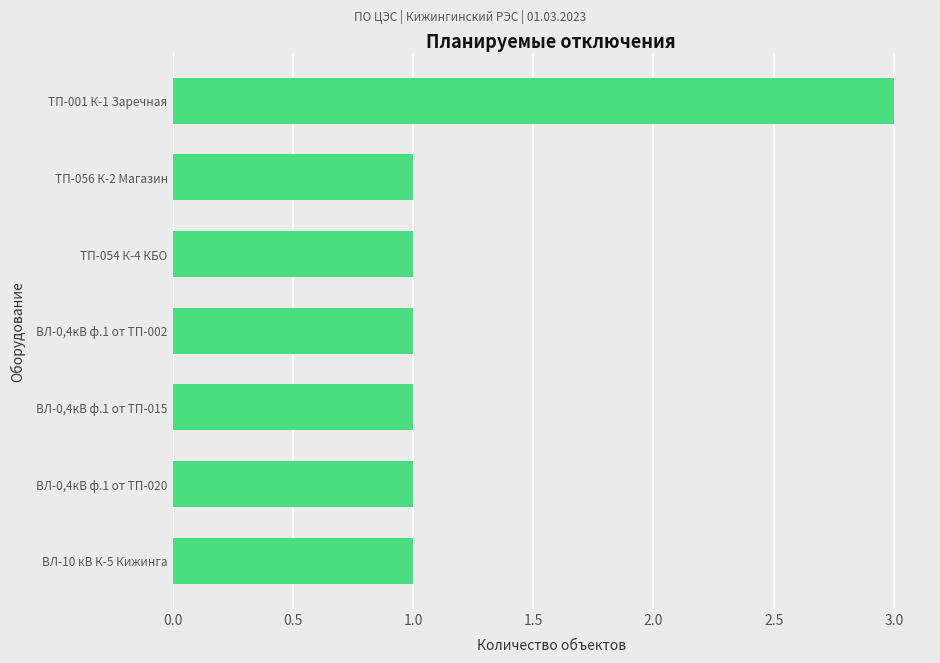

True or false: the data shows 1 at ВЛ-10 кВ К-5 Кижинга.

True